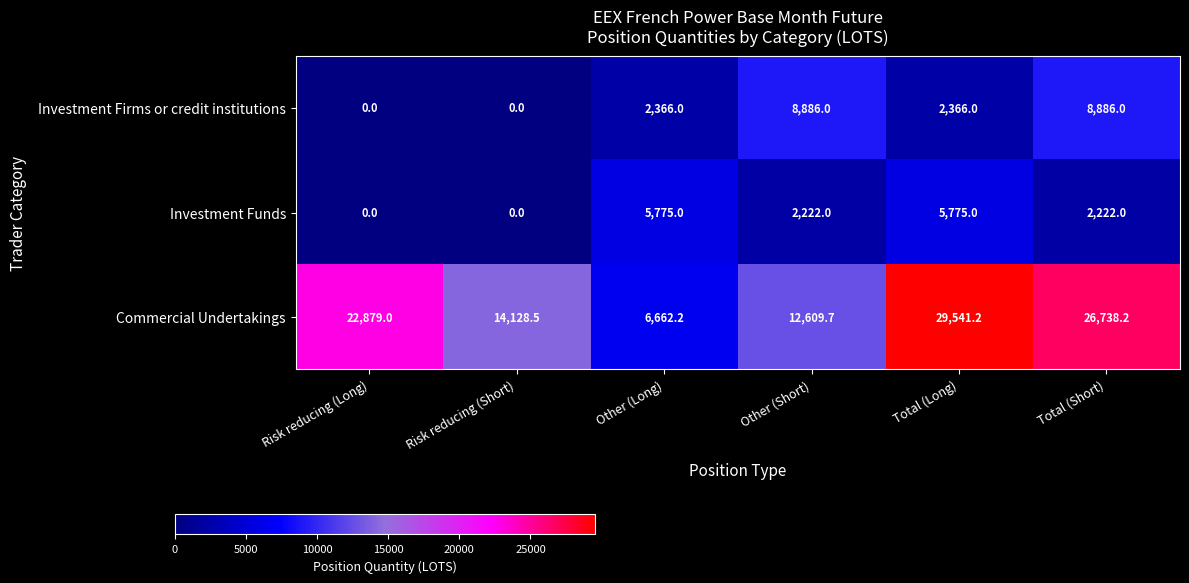

How many distinct data groups are displayed?

3